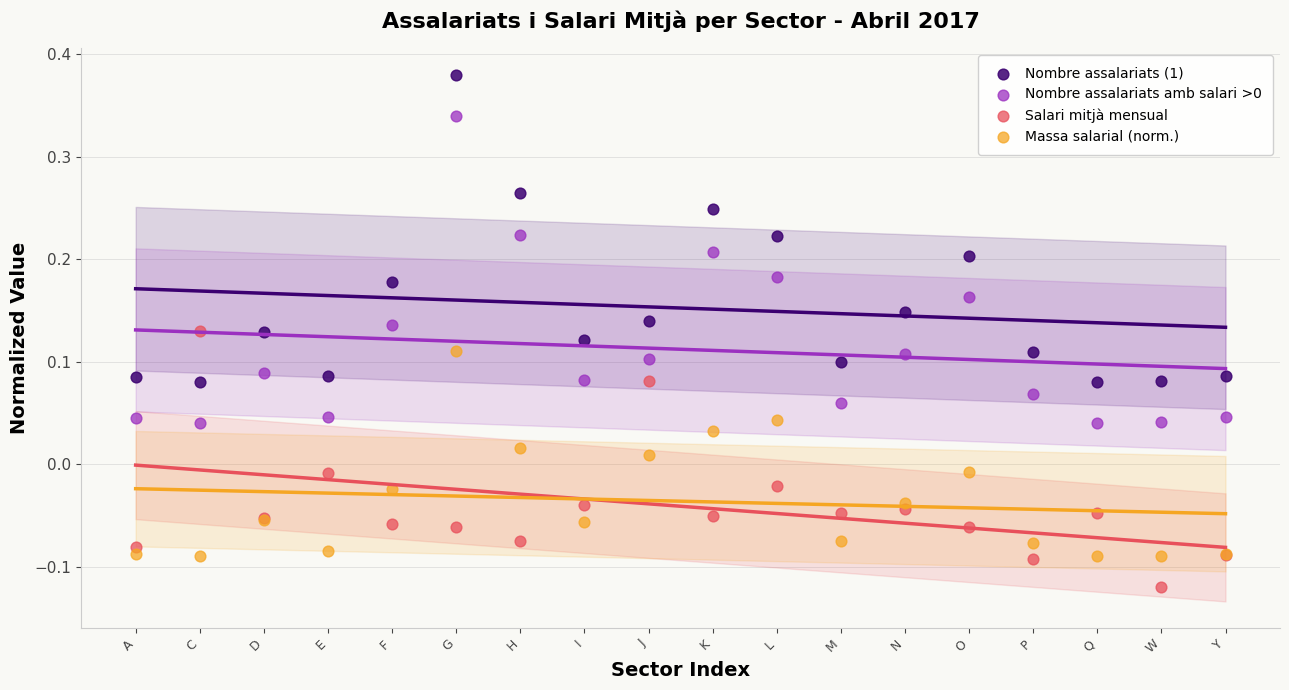

Which series contains the lowest Y value?

Salari mitjà mensual